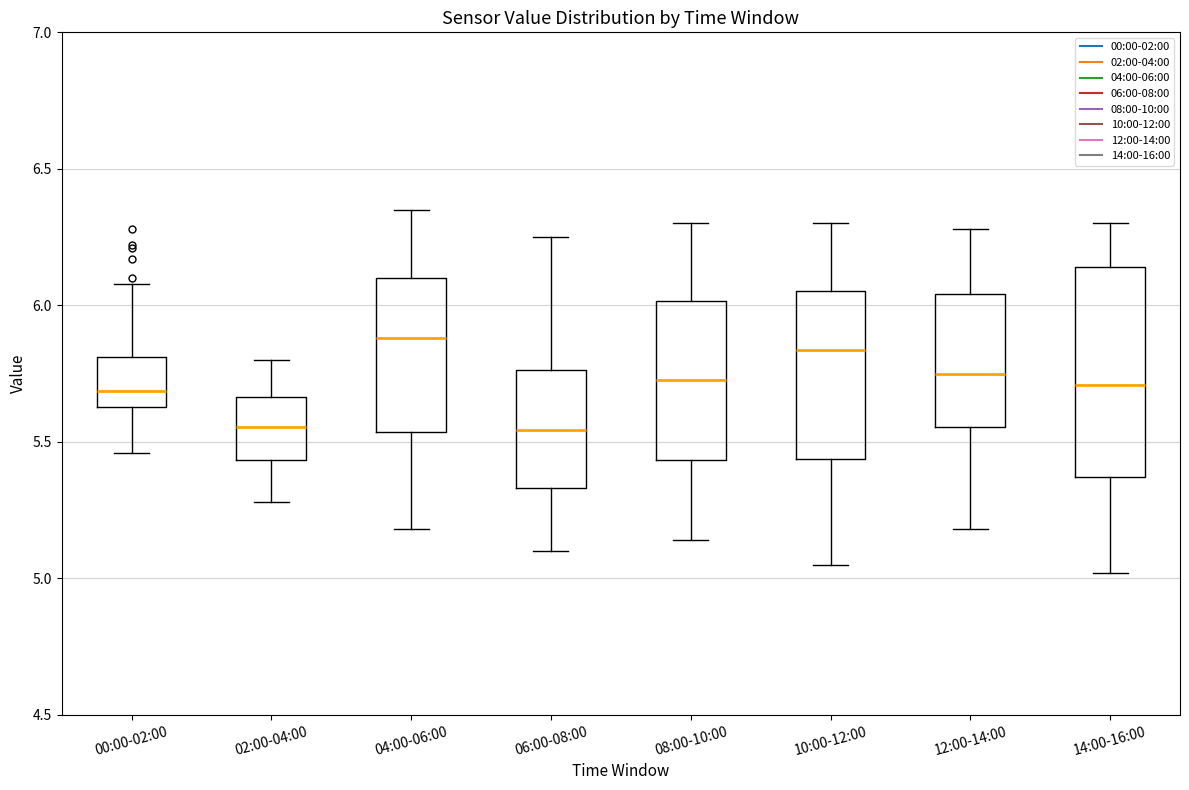

Comparing the boxes themselves (not the whiskers), which one is the tallest?

14:00-16:00